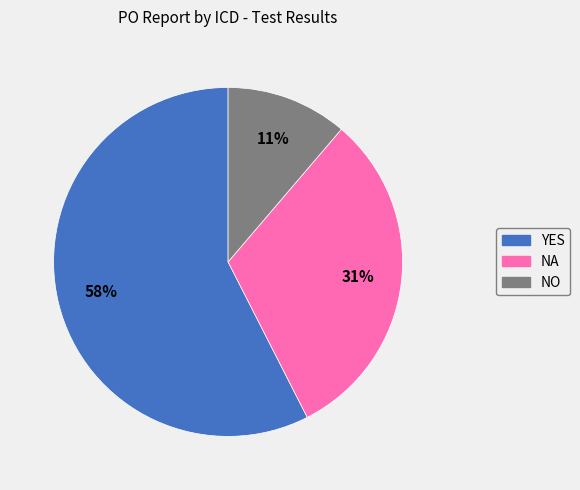

Rank the categories by value from highest to lowest.

YES, NA, NO